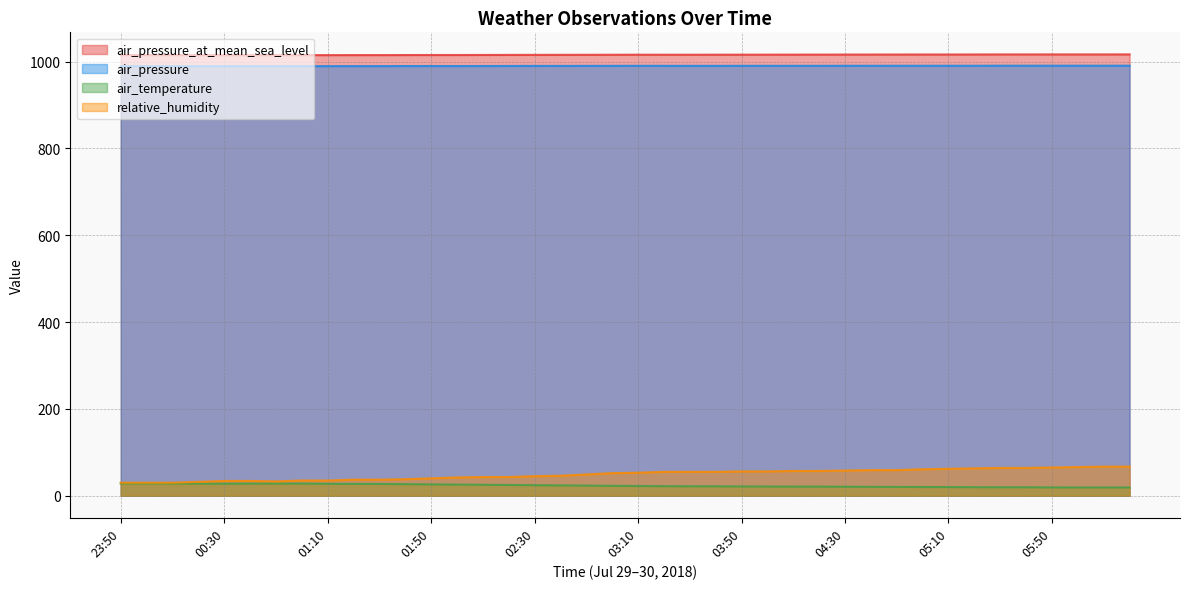

How many values in the air_pressure_at_mean_sea_level series are below 1015?

3